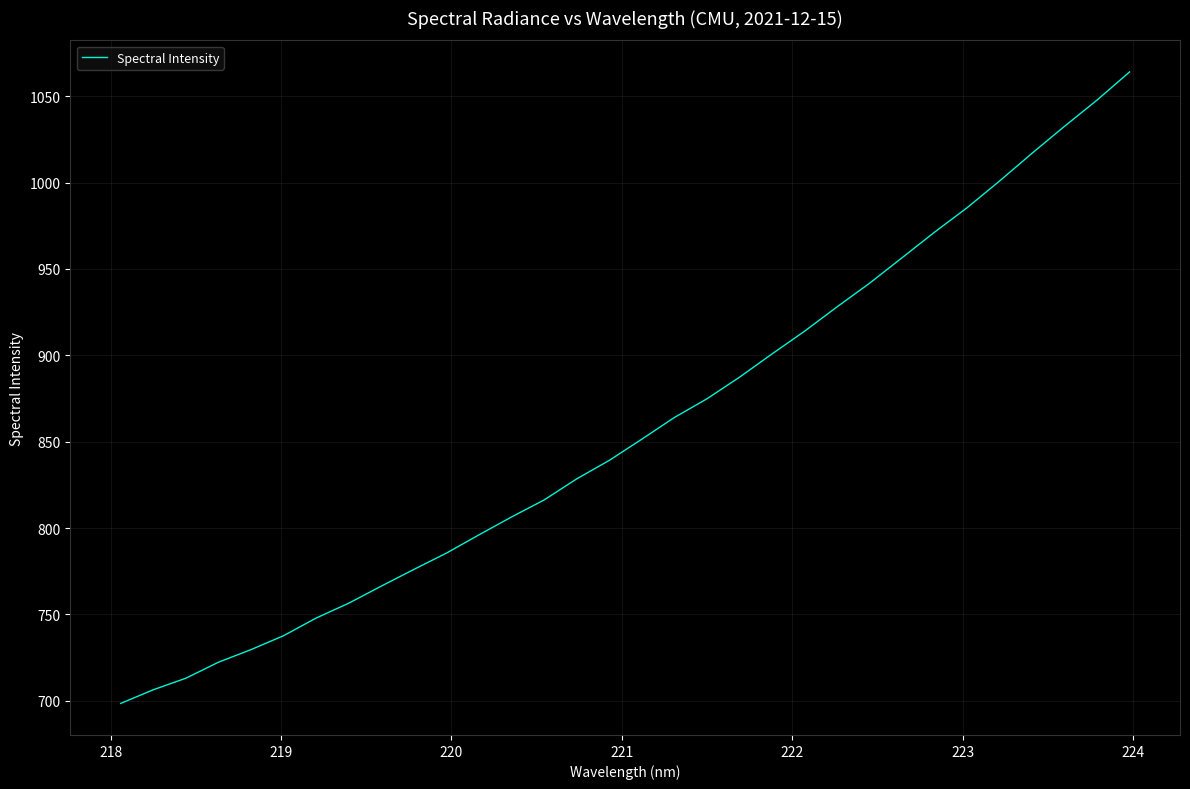

What is the difference between the maximum and minimum values?

365.5